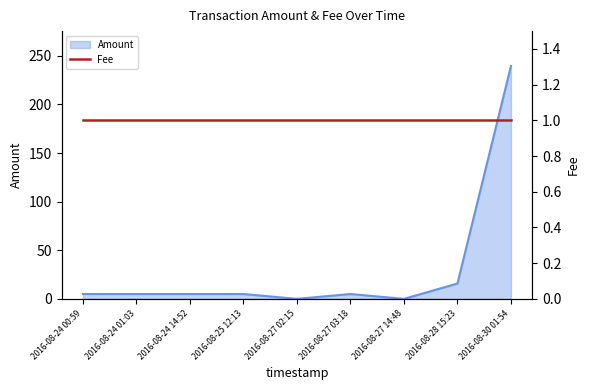

Where does the data first go above 5?

2016-08-28 15:23